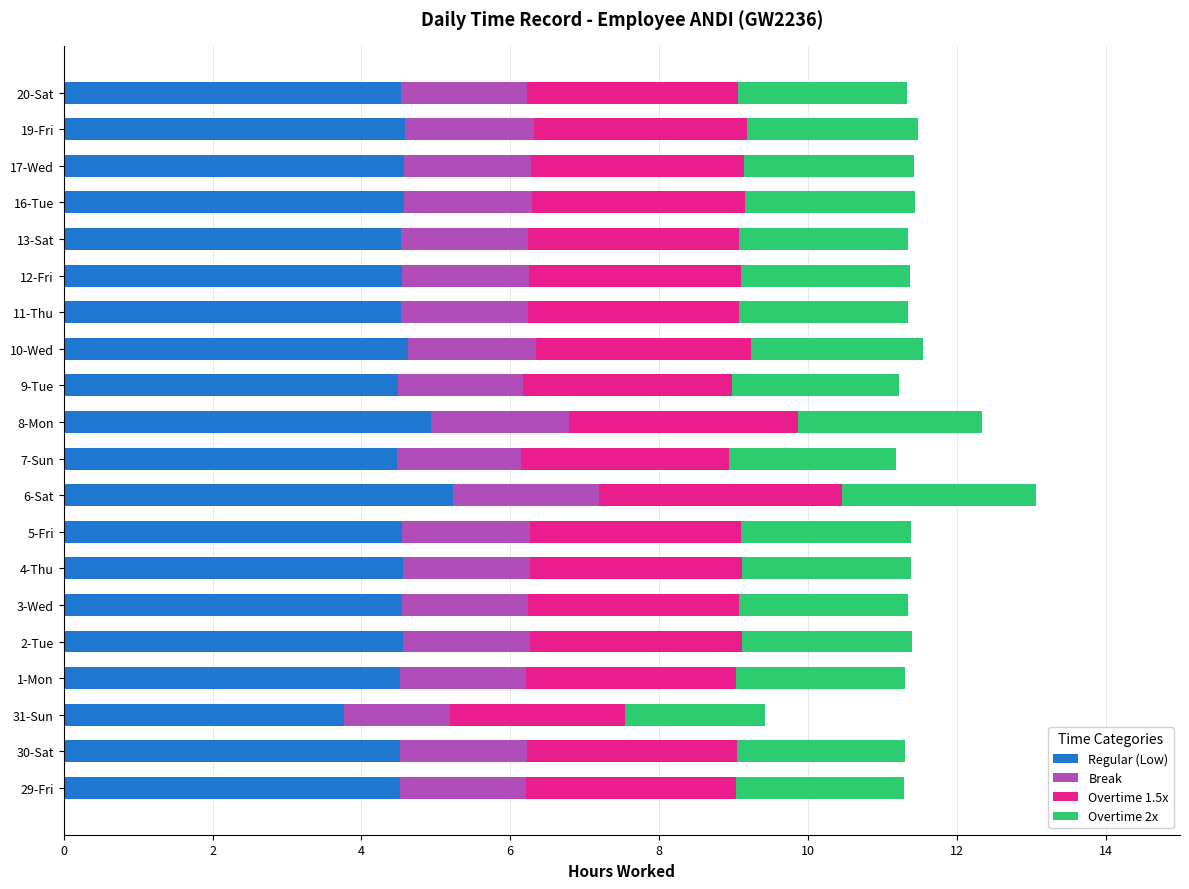

What is the maximum value for Regular (Low)?

5.2